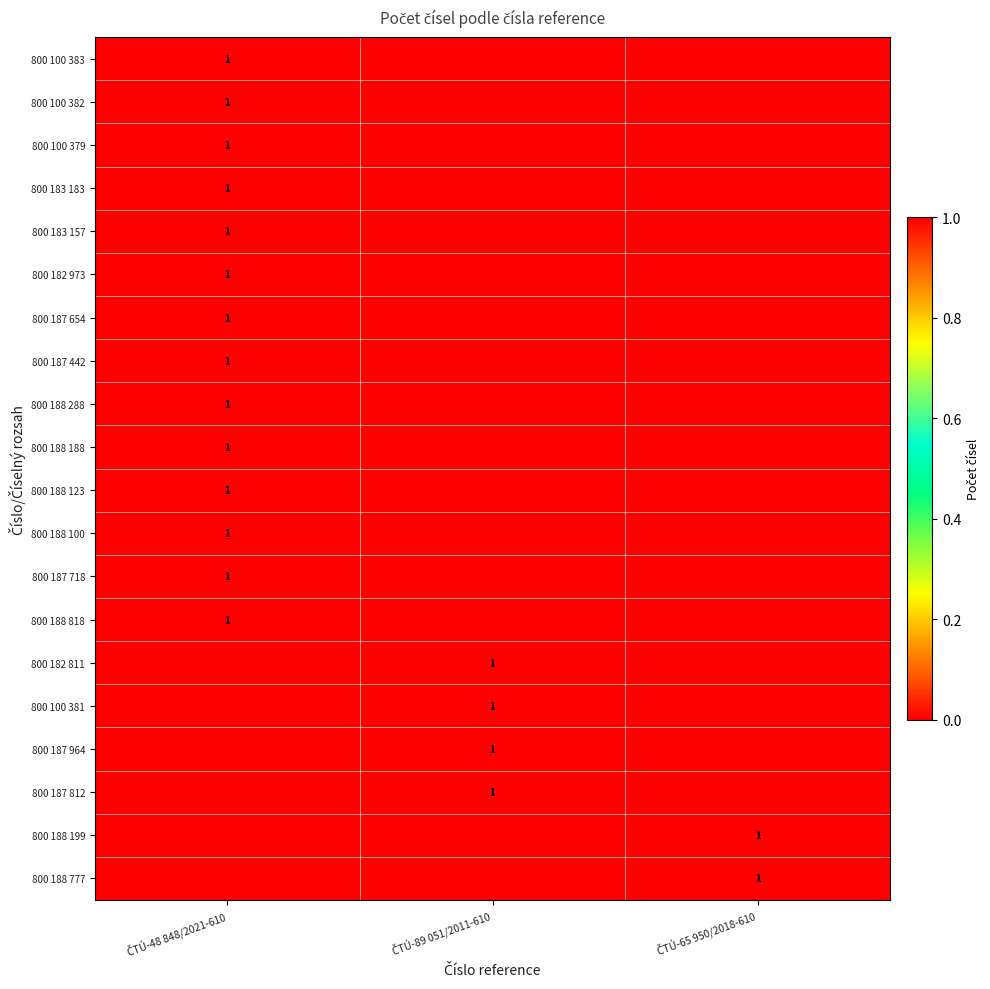

Which series has the largest total across all categories?

800 100 383